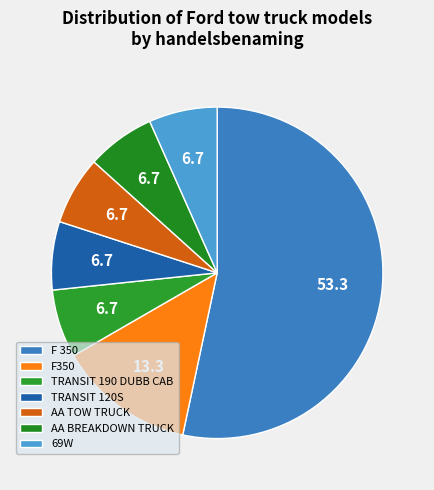

How many slices are in this pie chart?

7